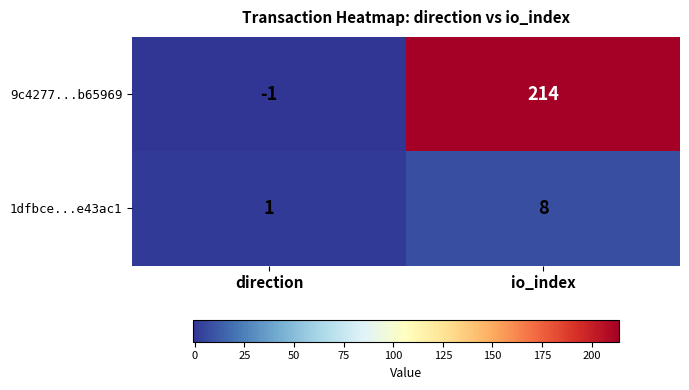

Reading right to left, transcribe all the data shown in this chart.

9c4277...b65969: 214	-1
1dfbce...e43ac1: 8	1